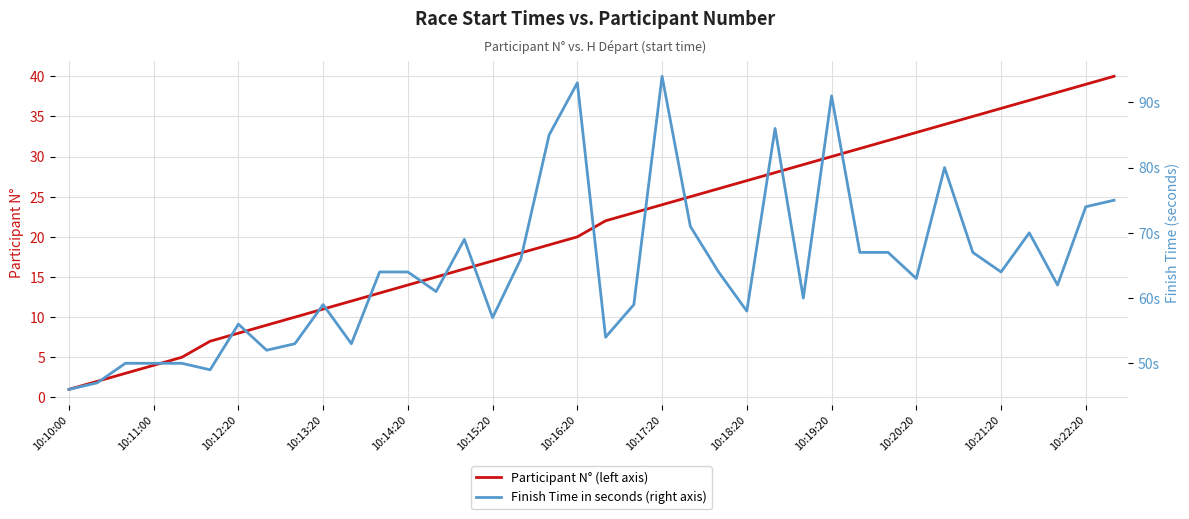

True or false: Participant N° (left axis) has a value of 1 at 10:11:00.

False